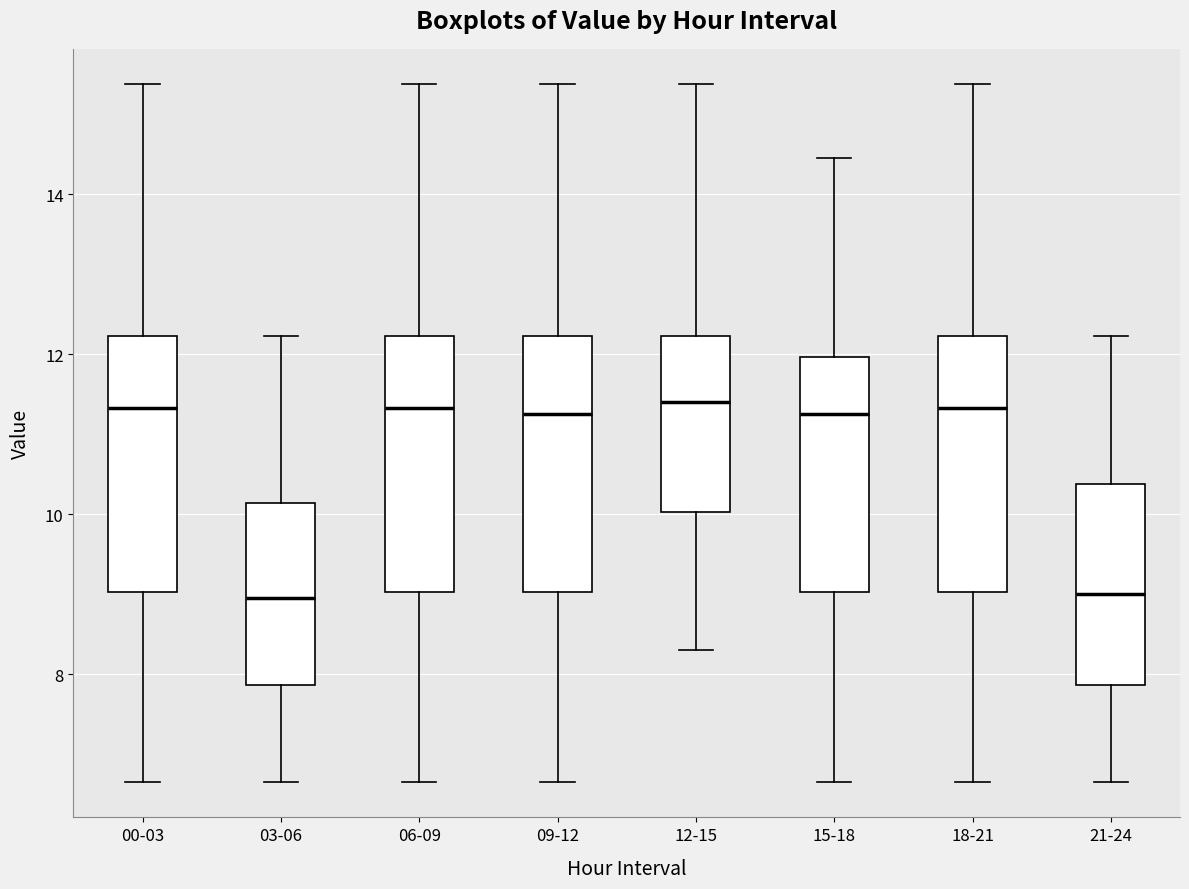

Reading left to right, read every box against the y-axis: the position of its median line, the range the box covers, and the ends of its whiskers. The values are not printed on the chart, so give them approximately, as read against the axis.

00-03: median 11.4, box 9.0 to 12.2, whiskers 6.6 to 15.4
03-06: median 9.0, box 7.8 to 10.2, whiskers 6.6 to 12.2
06-09: median 11.4, box 9.0 to 12.2, whiskers 6.6 to 15.4
09-12: median 11.2, box 9.0 to 12.2, whiskers 6.6 to 15.4
12-15: median 11.4, box 10.0 to 12.2, whiskers 8.4 to 15.4
15-18: median 11.2, box 9.0 to 12.0, whiskers 6.6 to 14.4
18-21: median 11.4, box 9.0 to 12.2, whiskers 6.6 to 15.4
21-24: median 9.0, box 7.8 to 10.4, whiskers 6.6 to 12.2